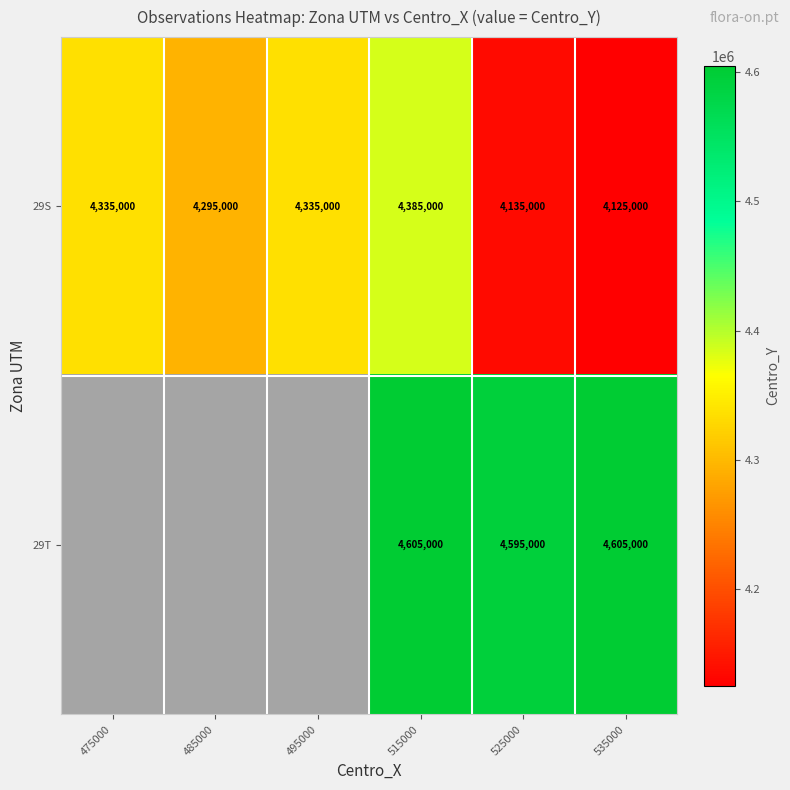

What is the highest value of the 29S series?

4385000